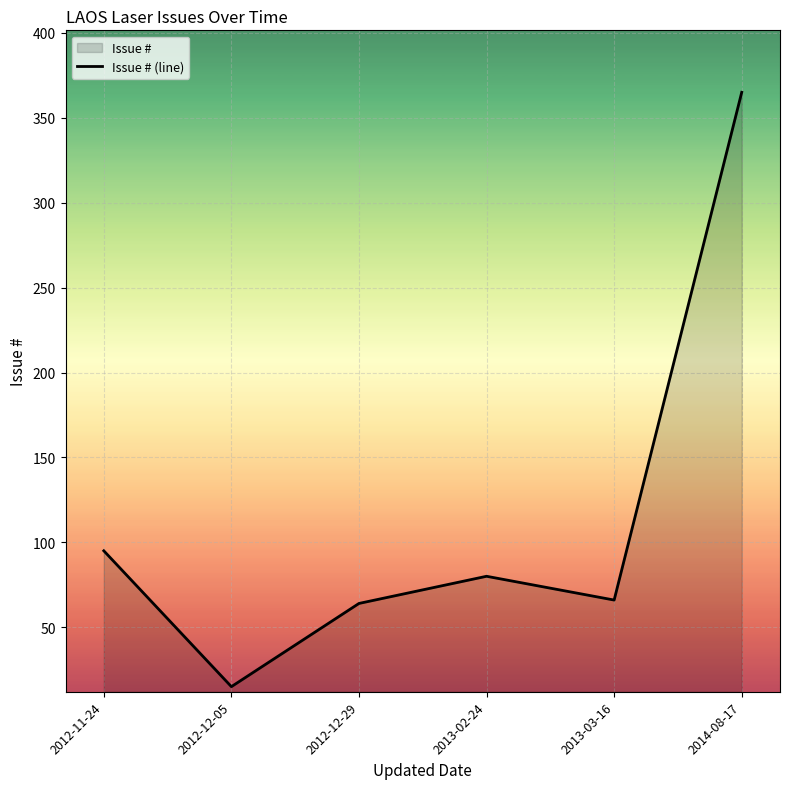

What is the sum of the values at 2012-11-24 and 2013-02-24?

175